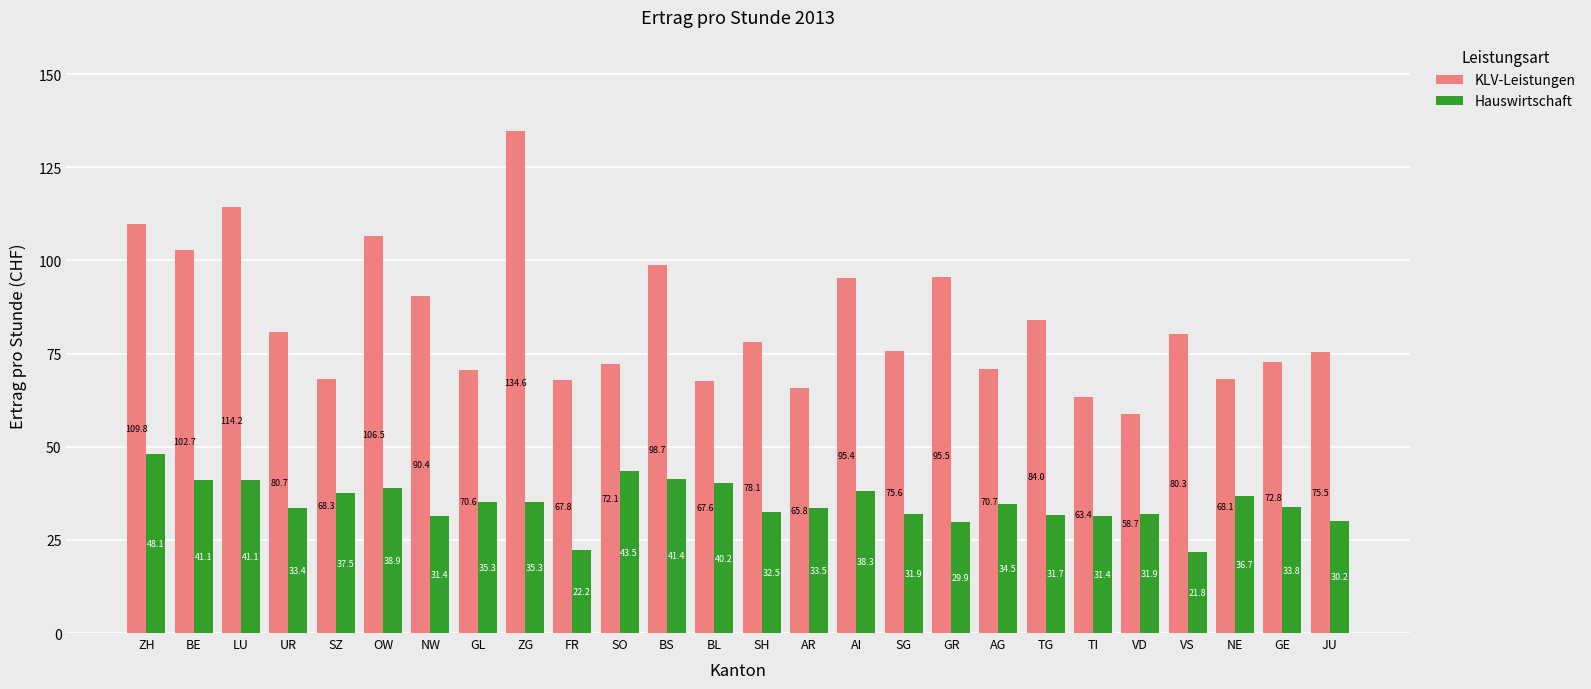

Which series has the largest range (max minus min)?

KLV-Leistungen